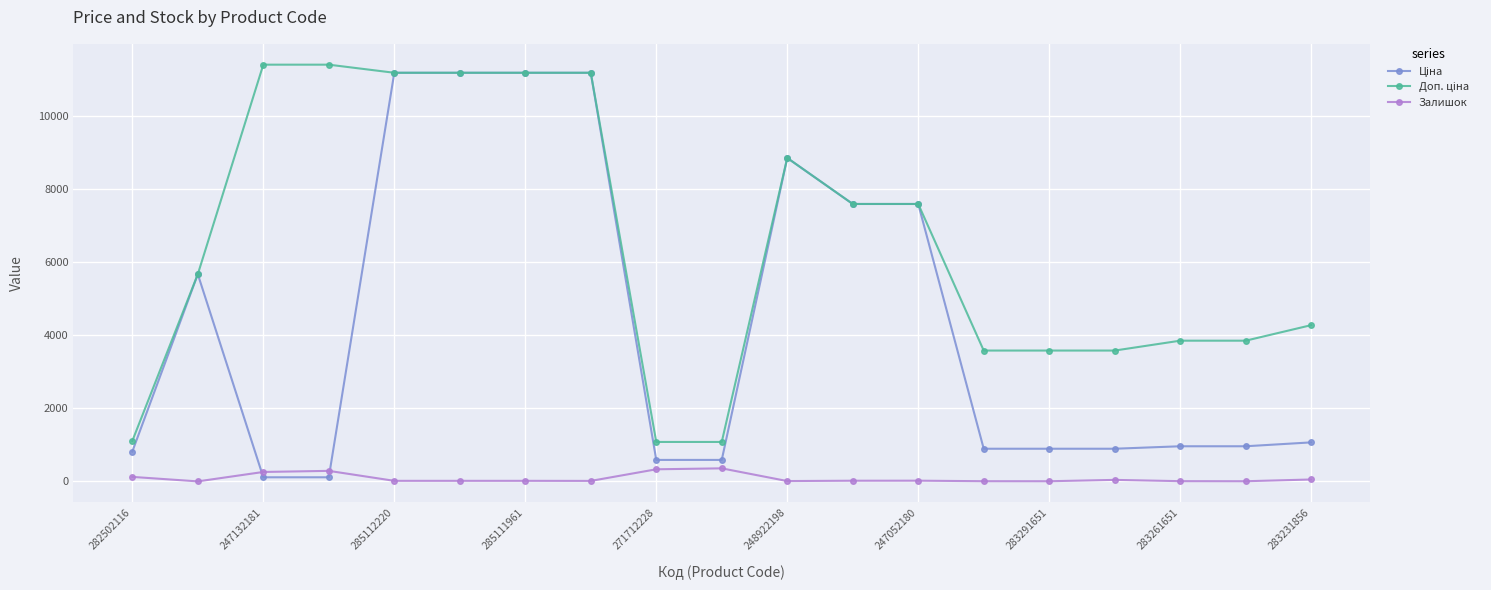

What is the maximum value for Залишок?

359.0